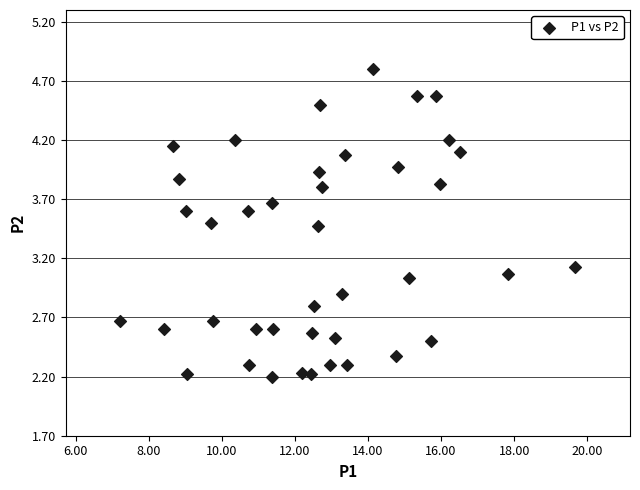

What is the range of X values (max minus min)?

12.4